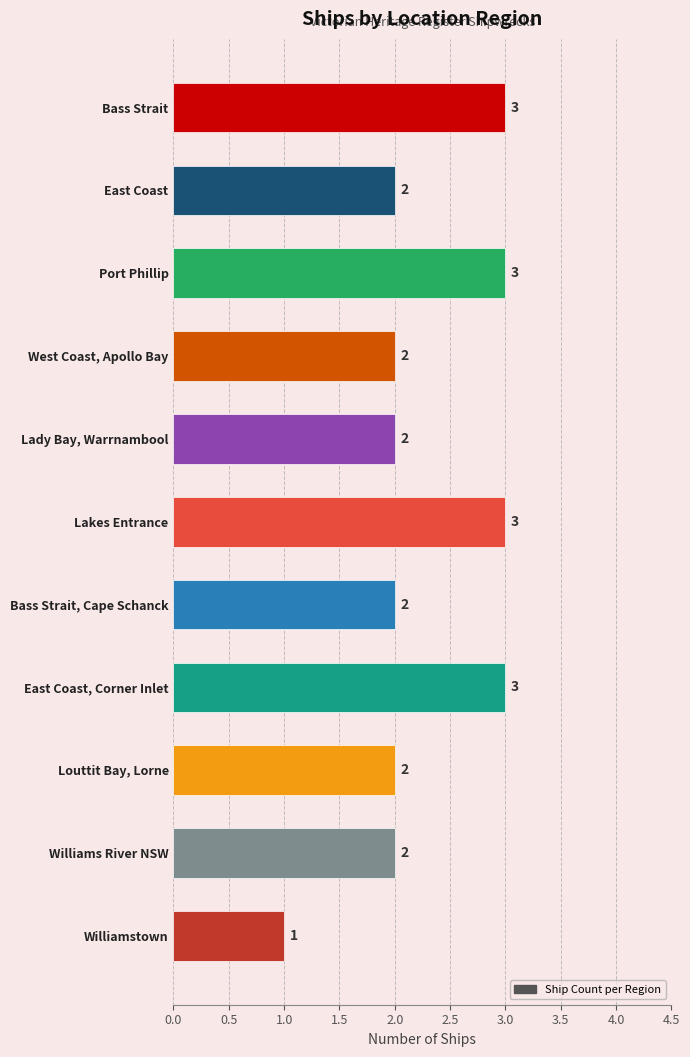

What position from the bottom is Lady Bay, Warrnambool?

7